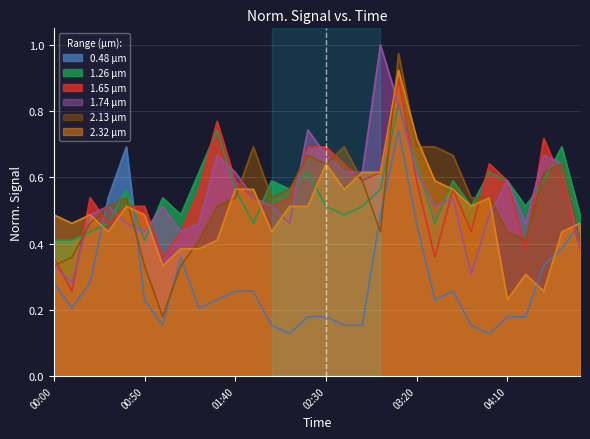

At 03:20, list the series in order from largest to smallest.

2.32 μm, 2.13 μm, 1.26 μm, 1.74 μm, 1.65 μm, 0.48 μm